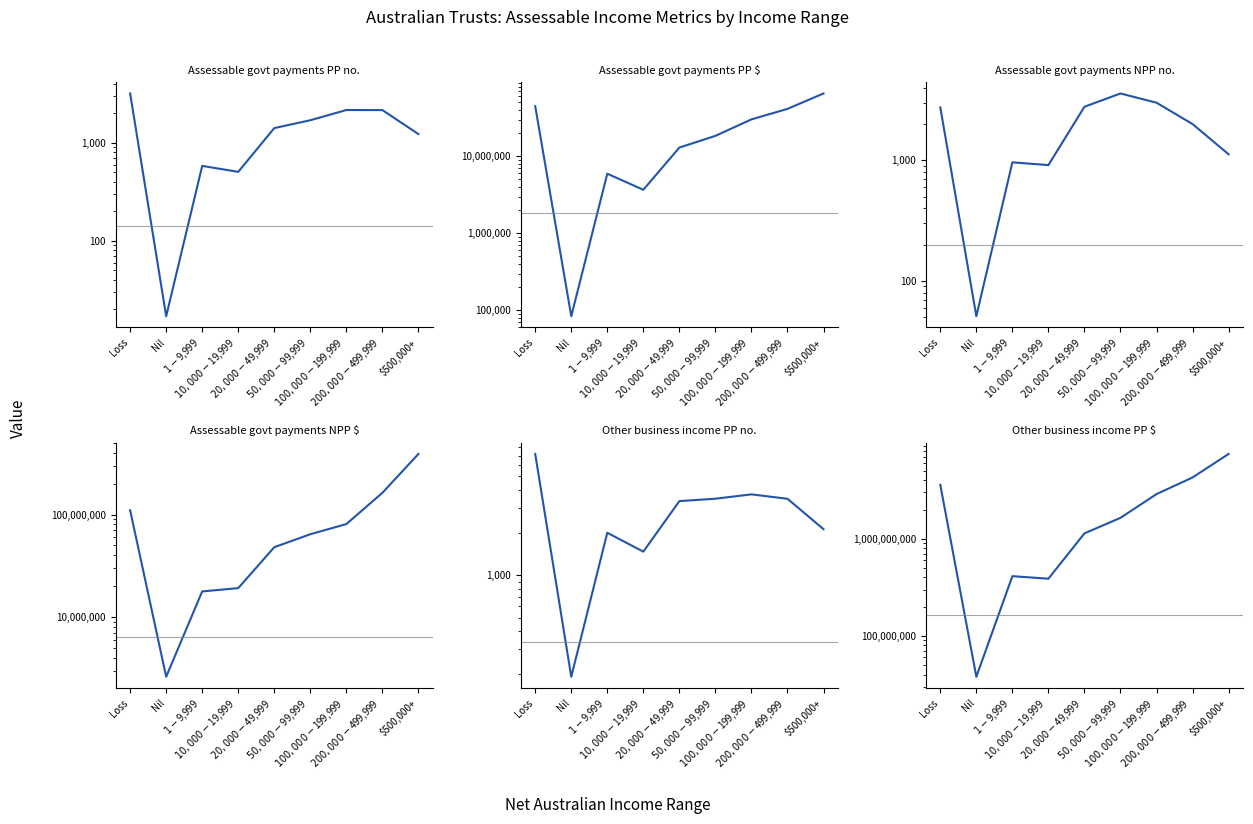

Which category has the highest value in the Assessable govt payments NPP $ series?

$500,000+